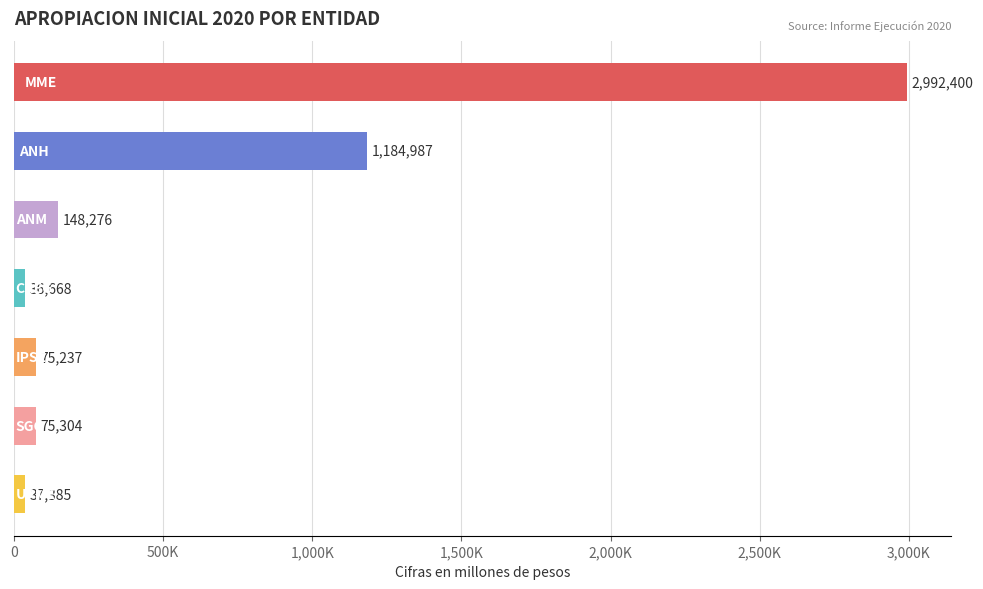

What is the greatest value displayed?

2992399.9